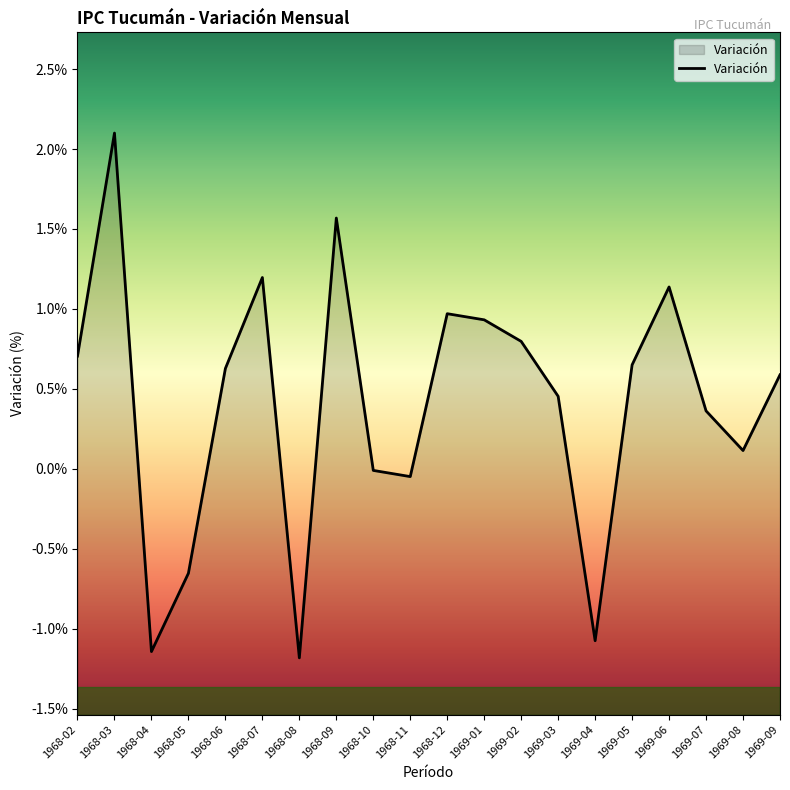

Rank the categories by value from lowest to highest.

1968-08, 1968-04, 1969-04, 1968-05, 1968-11, 1968-10, 1969-08, 1969-07, 1969-03, 1969-09, 1968-06, 1969-05, 1968-02, 1969-02, 1969-01, 1968-12, 1969-06, 1968-07, 1968-09, 1968-03